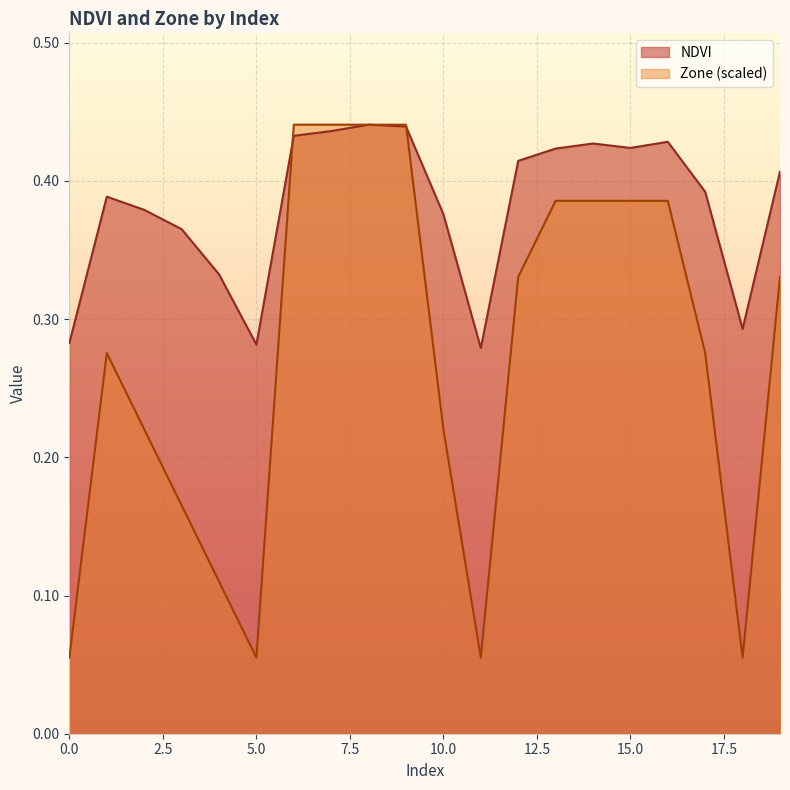

Which has a higher value, 7 or 12?

7